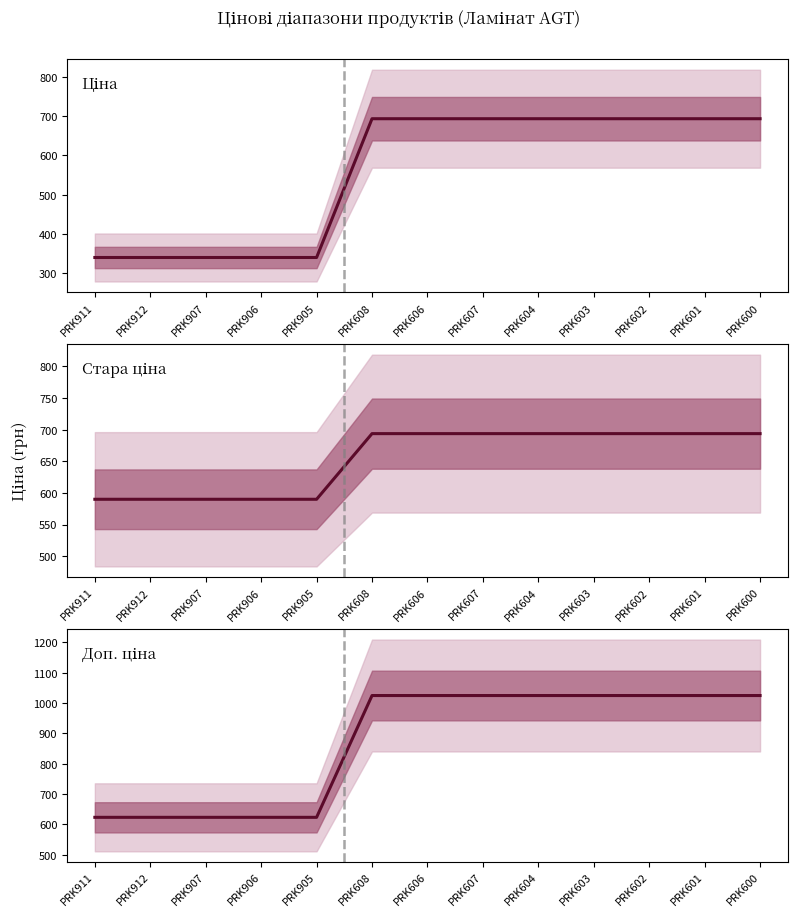

What is the average value of the Ціна series?

557.6